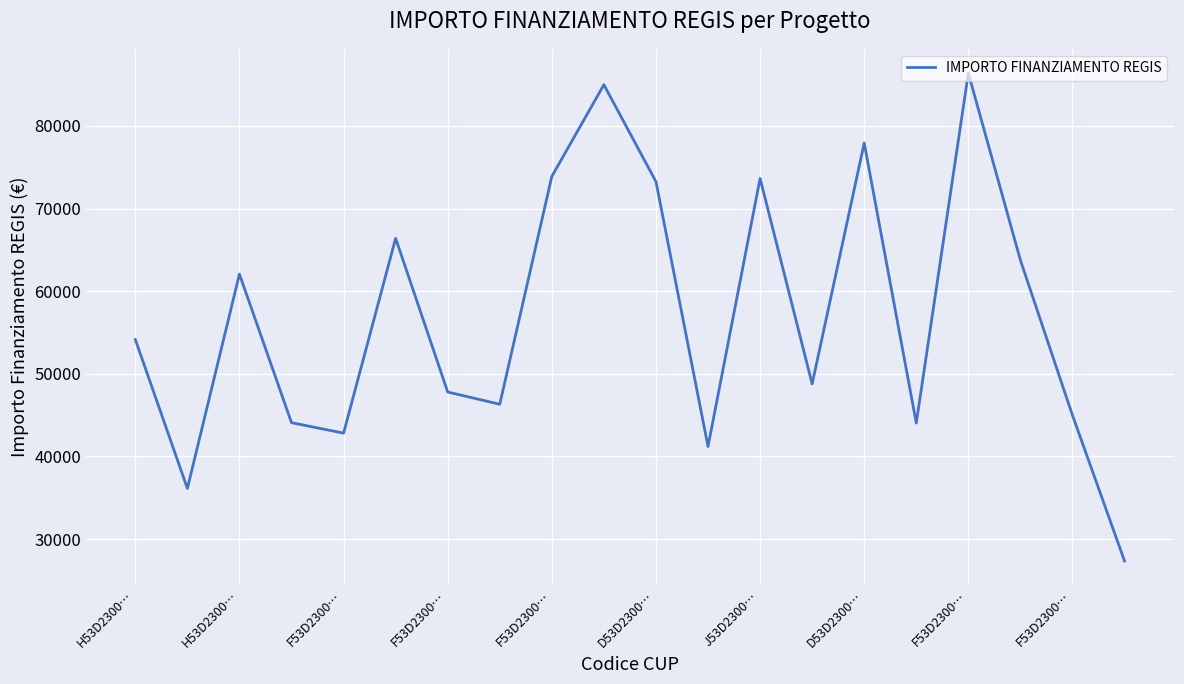

What is the maximum value shown in the chart?

86371.0